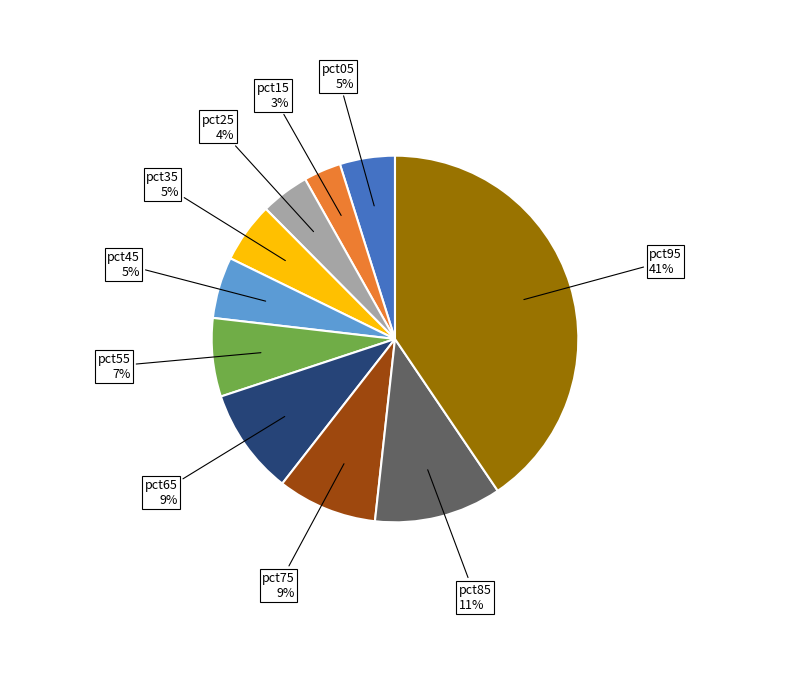

To the nearest percent, what is the average slice percentage?

10%